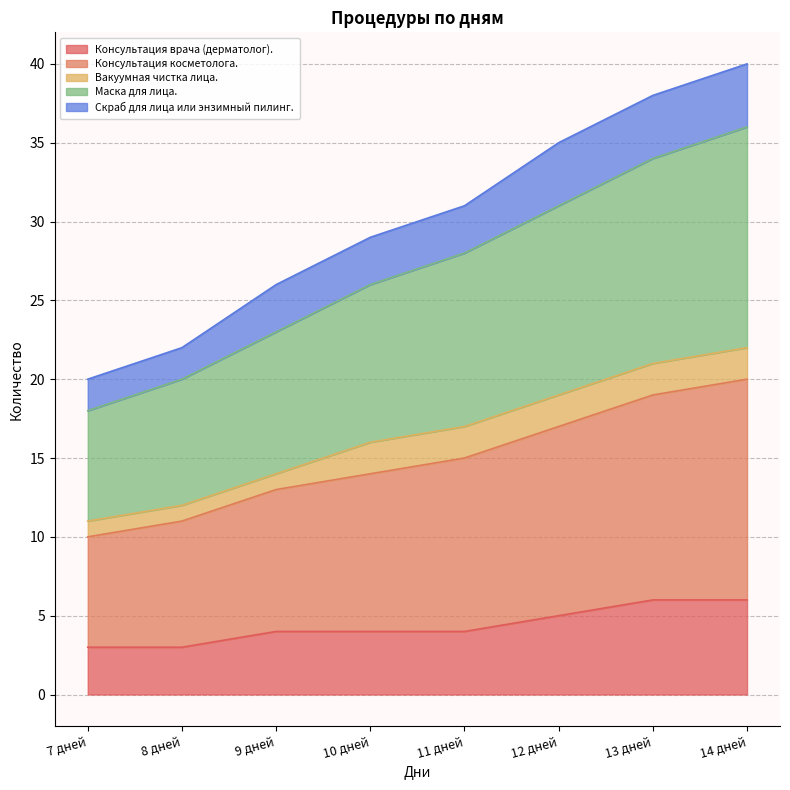

What is the value of the Консультация врача (дерматолог). point at the 1st from the left?

3